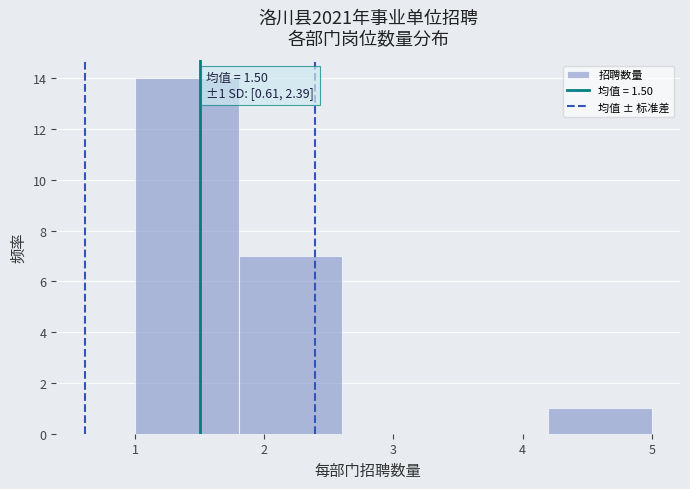

Which range on the x-axis has the tallest bar?

1.0 to 1.8